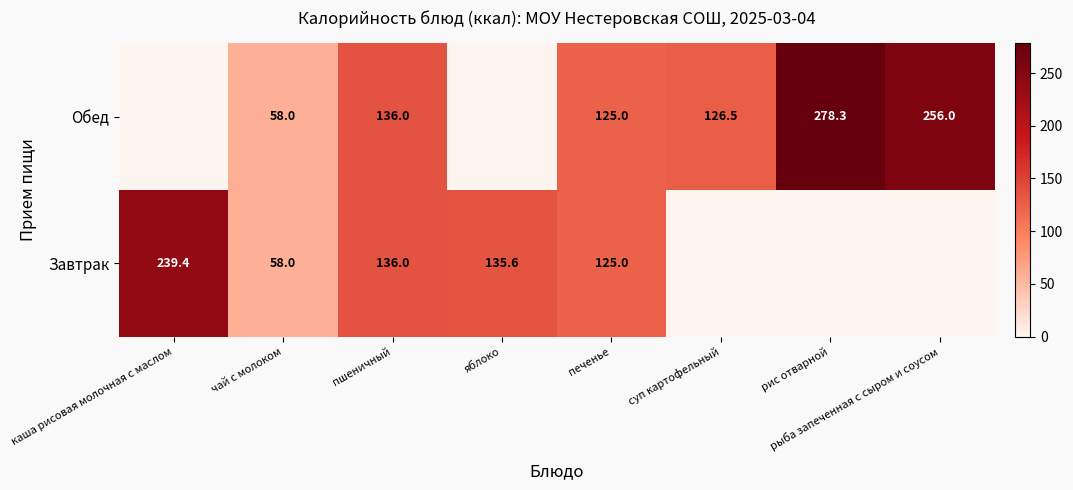

What is the difference between the Обед values at пшеничный and суп картофельный?

9.5